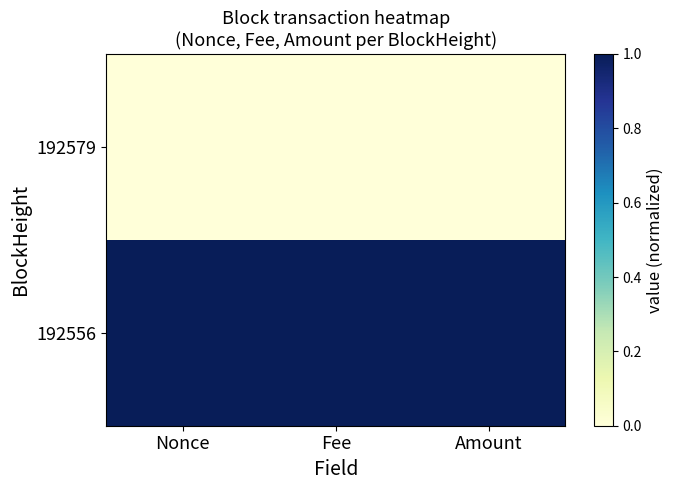

Reading left to right, what are all the values shown in this chart?

192579: Nonce=0	Fee=0	Amount=0
192556: Nonce=1	Fee=1	Amount=1